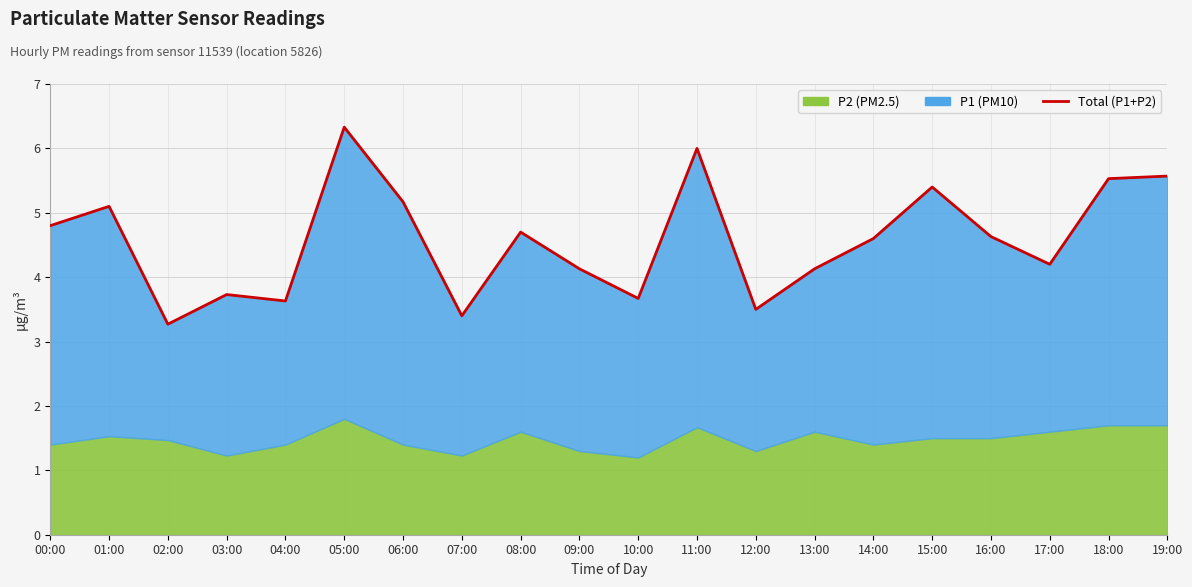

What is the ratio of the value at 18:00 to the value at 19:00?

1.0